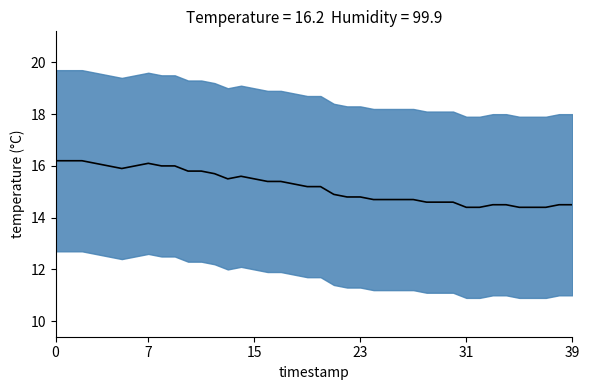

Approximately how many times larger is the value at 19 compared to 23?

1.0